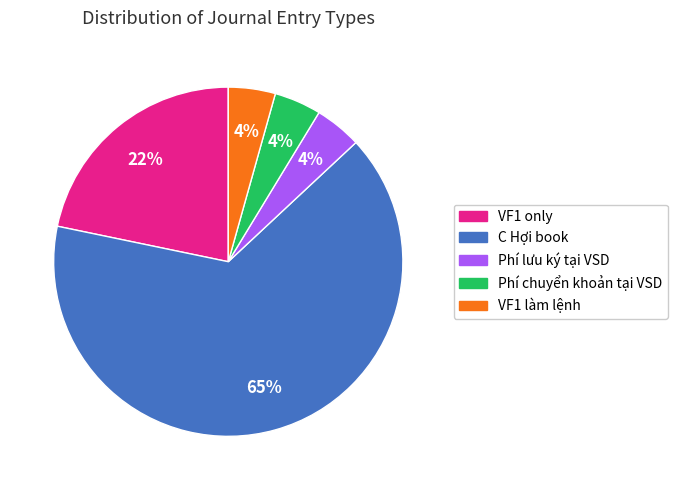

To the nearest percent, what percentage of the pie is VF1 làm lệnh?

4%